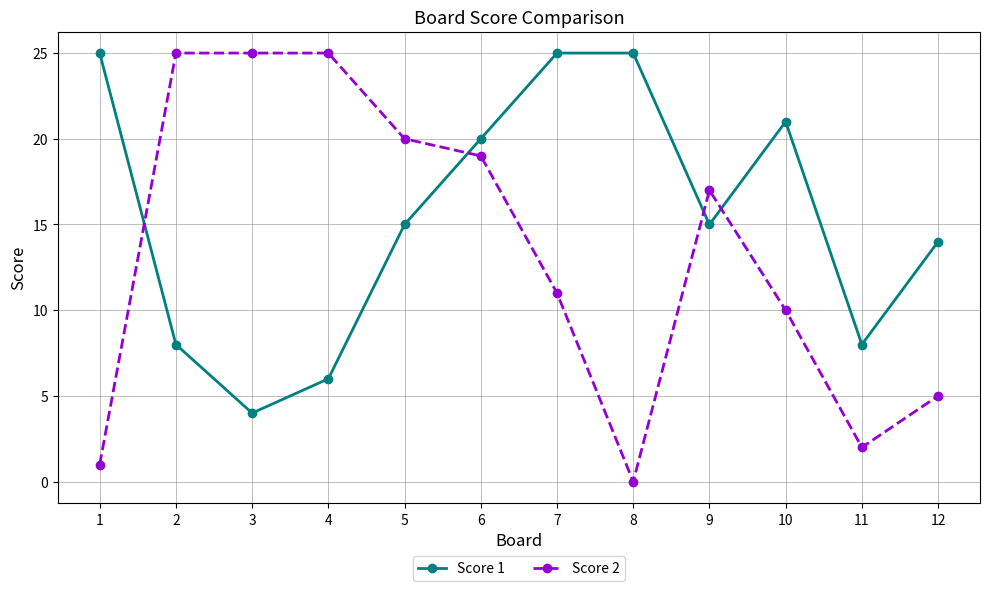

At which category is the sum across all series the highest?

6